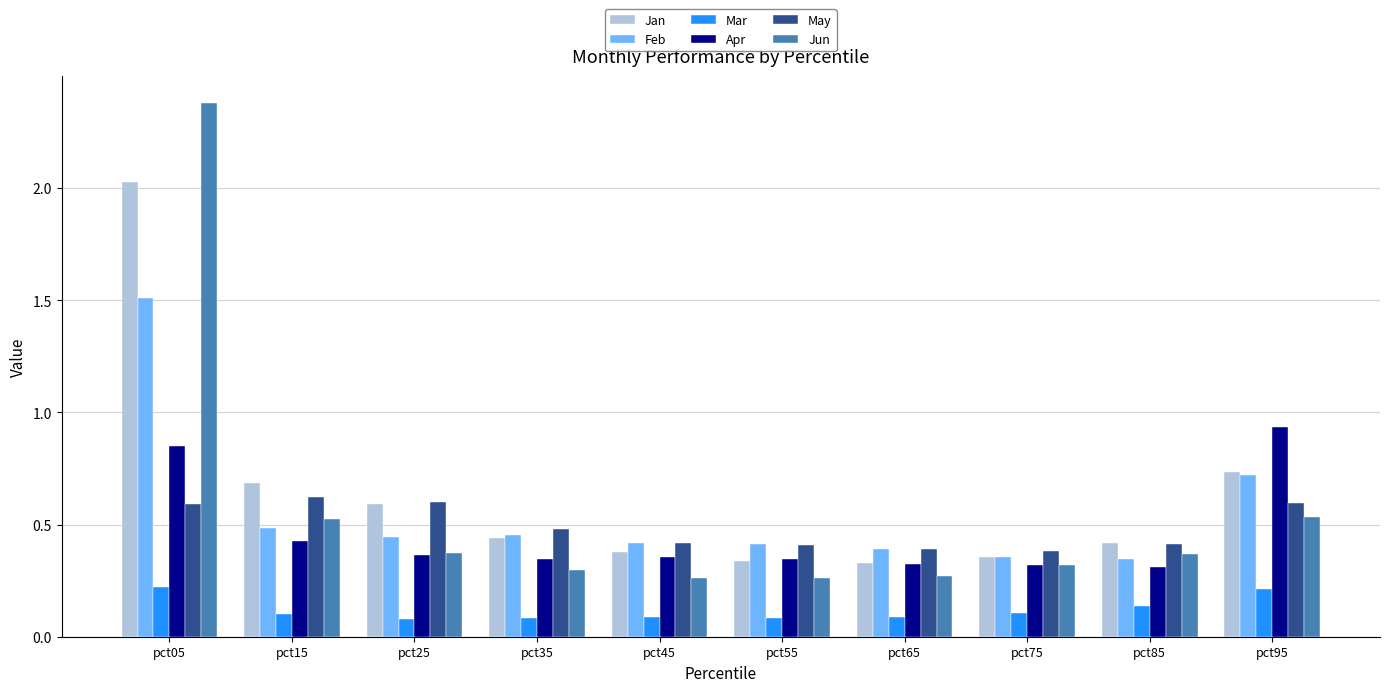

Does the chart contain any negative values?

No